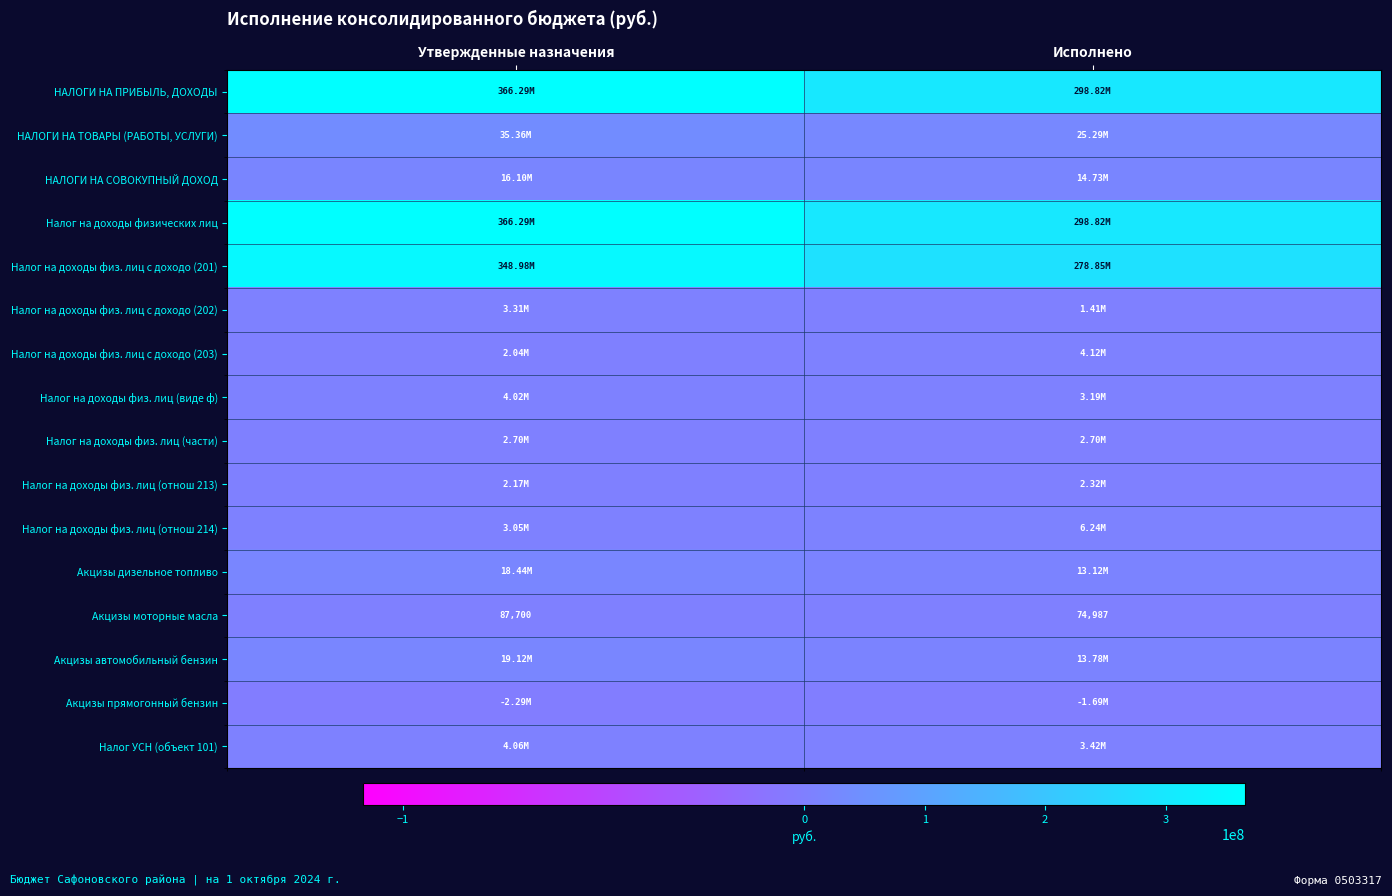

Rank the categories by Акцизы моторные масла value from lowest to highest.

Исполнено, Утвержденные назначения